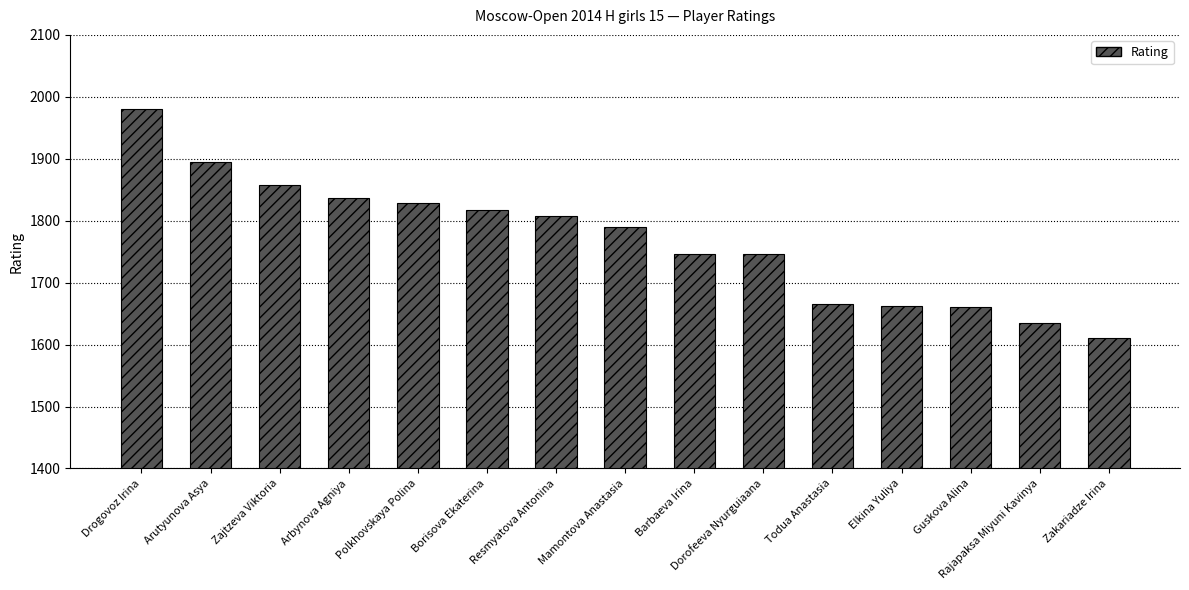

What is the change in value from Arbynova Agniya to Todua Anastasia?

-172